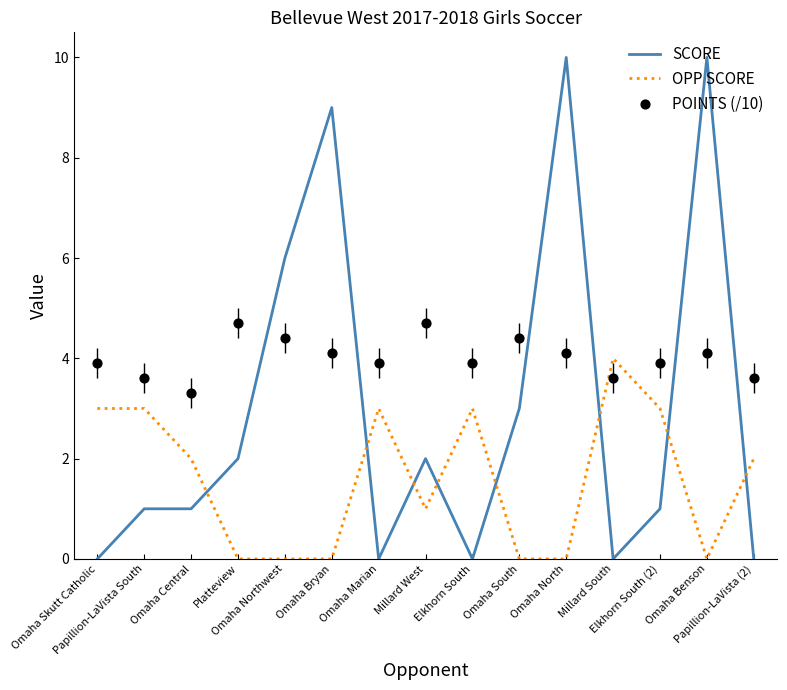

Which series contains the highest Y value?

SCORE